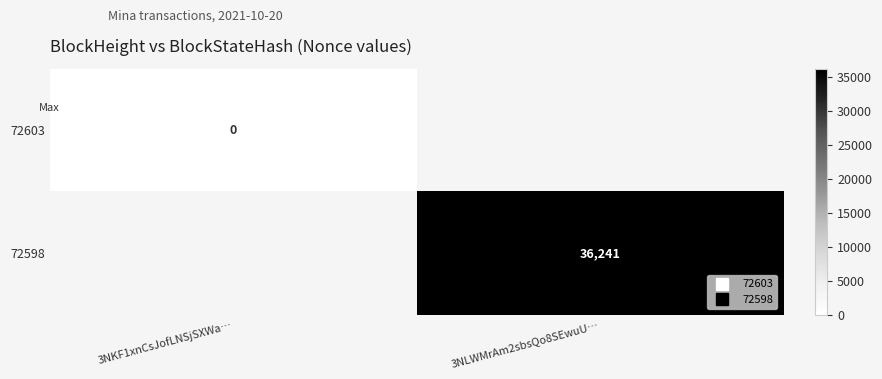

List the series in order of their peak value, lowest first.

72603, 72598